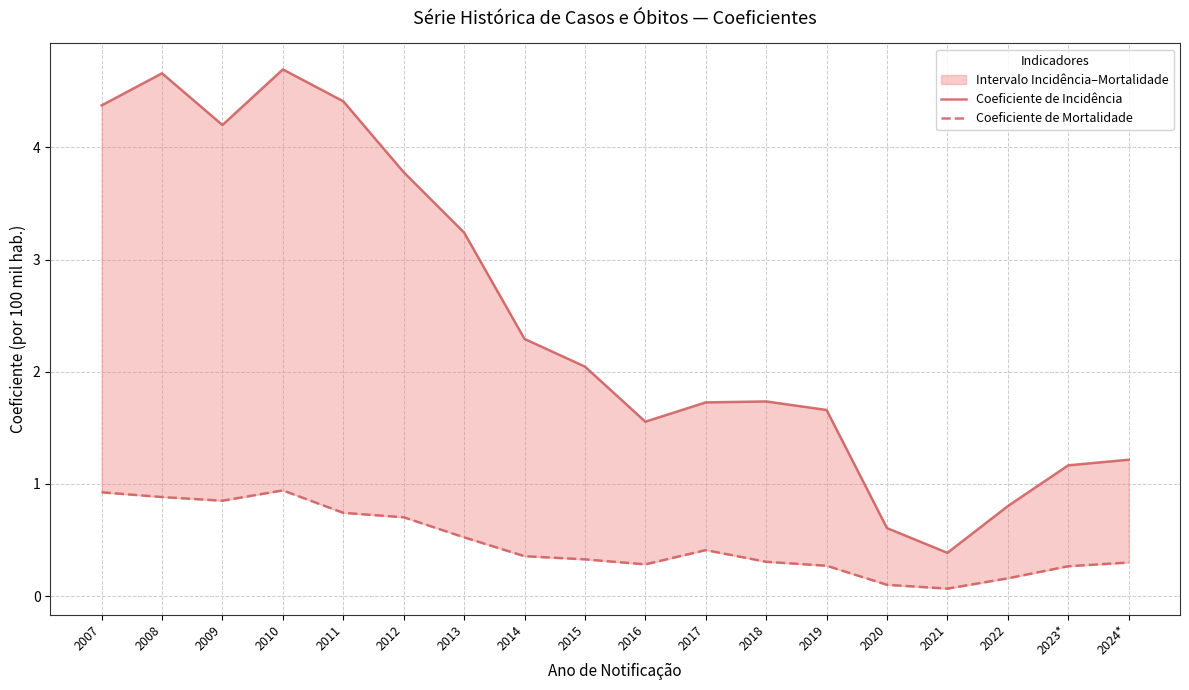

What is the label of the 10th point from the right?

2015